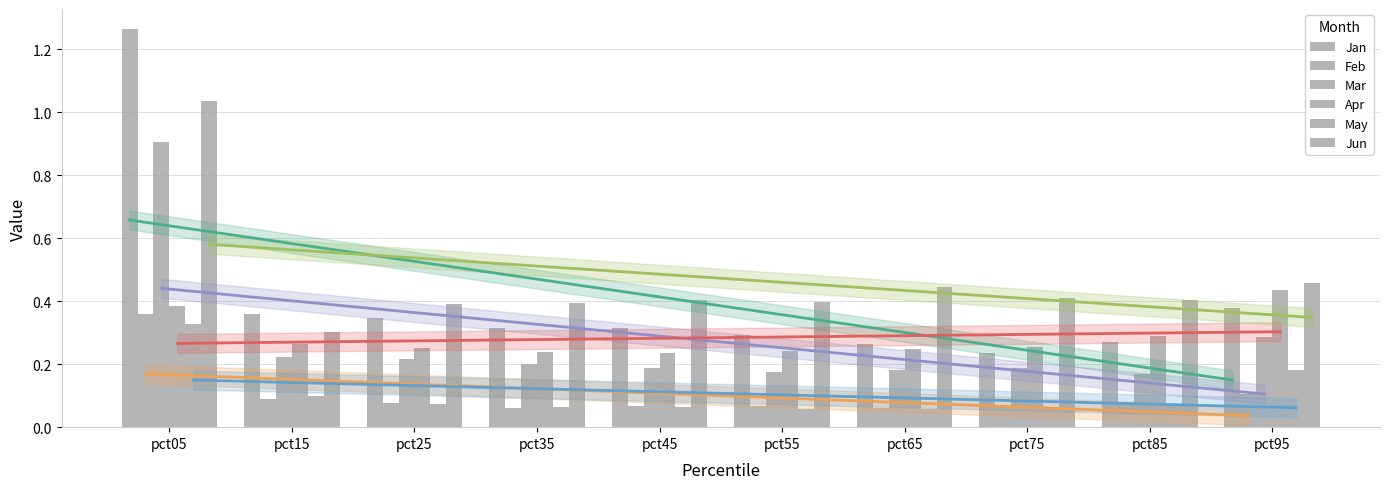

What is the difference between the second highest and second lowest values in the Jan series?

0.1